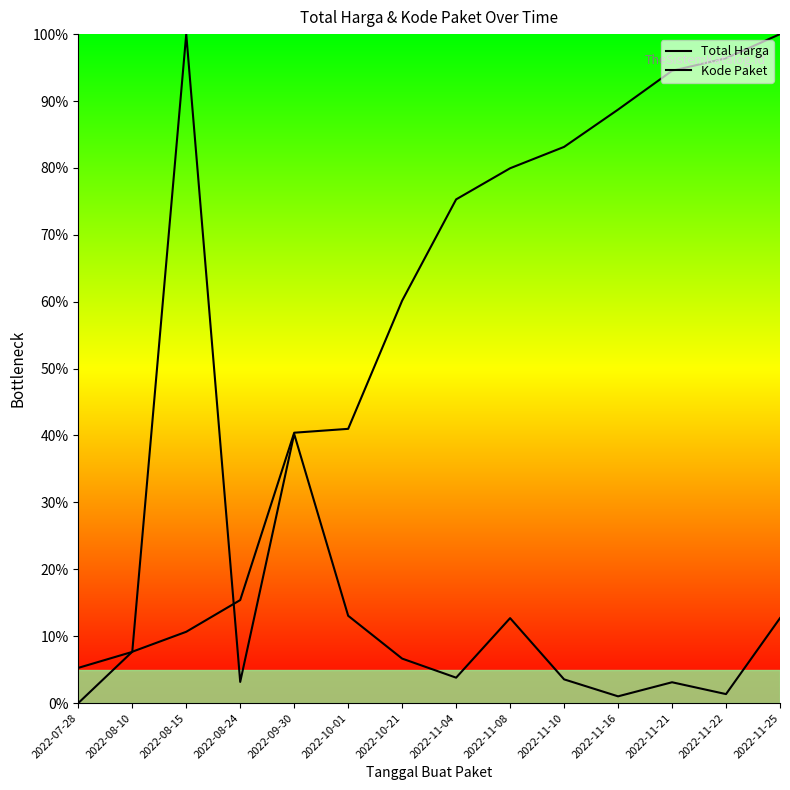

What is the difference between the Total Harga values at 2022-11-16 and 2022-11-25?

11.7